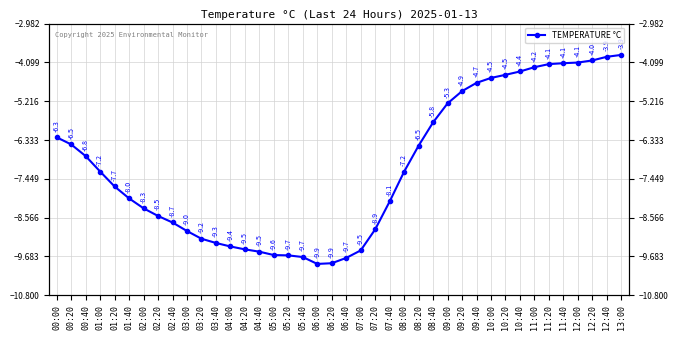

What is the change in value from 03:20 to 12:20?

+5.1